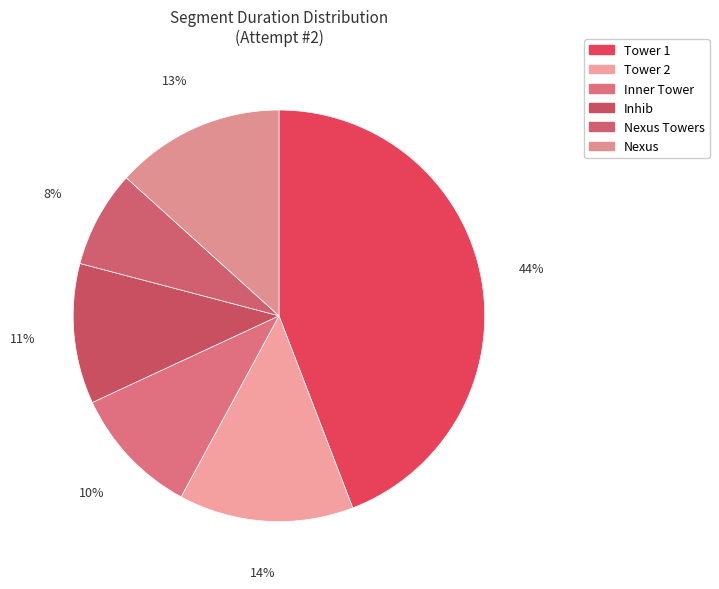

Is Nexus the majority of the pie?

No